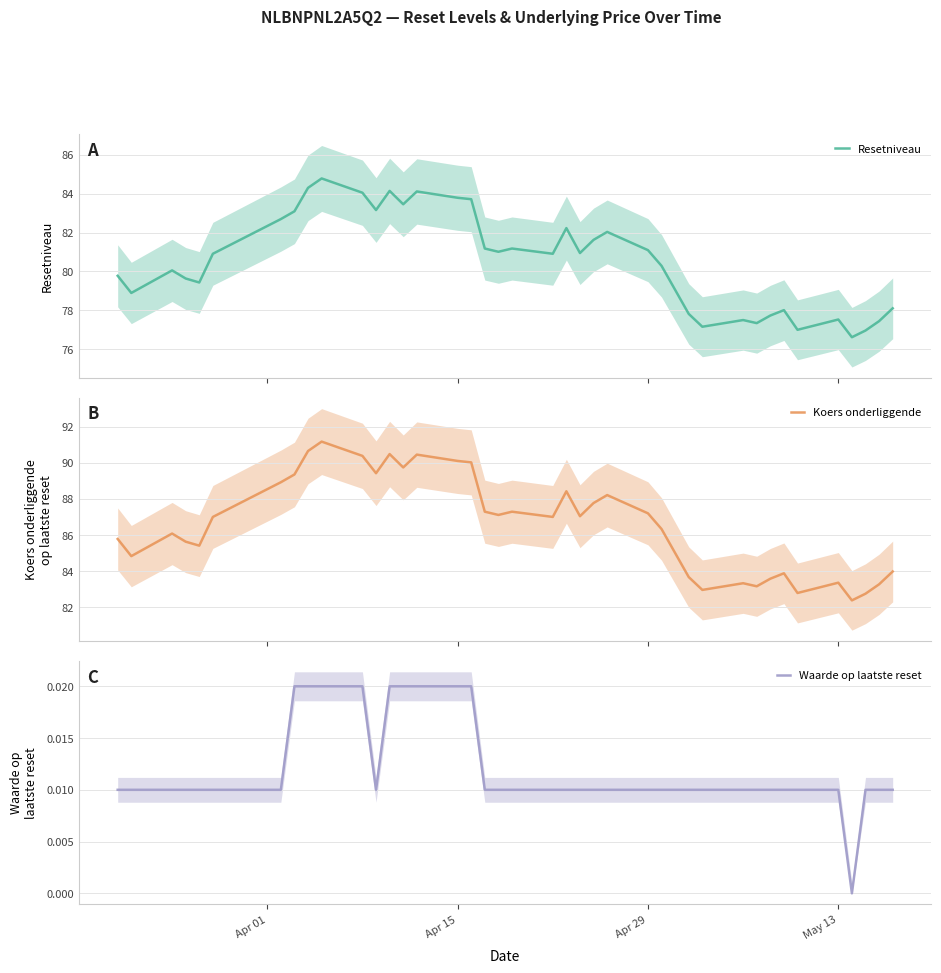

What are all the series names shown in the legend?

Resetniveau, Koers onderliggende, Waarde op laatste reset